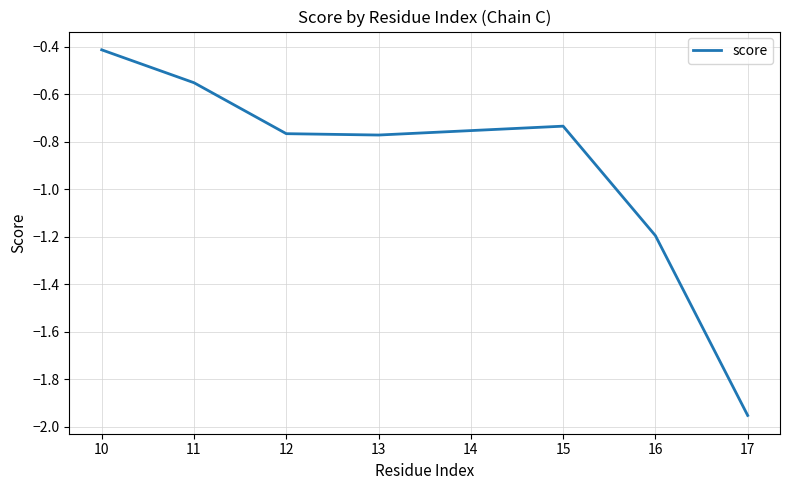

Count the values in the range -1 to 0.

5